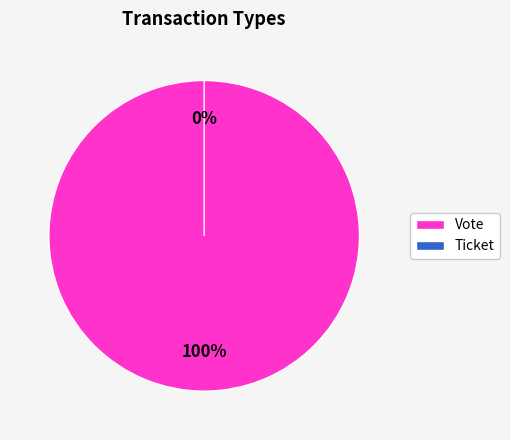

How many segments does this pie chart have?

2